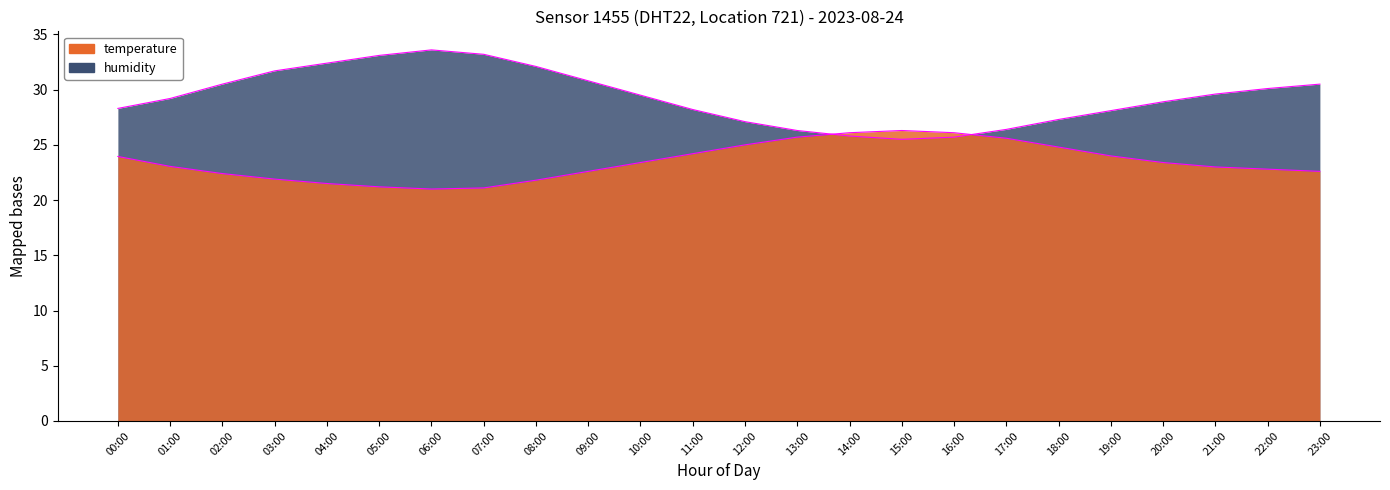

Read the hum outline value at 16:00.

25.7